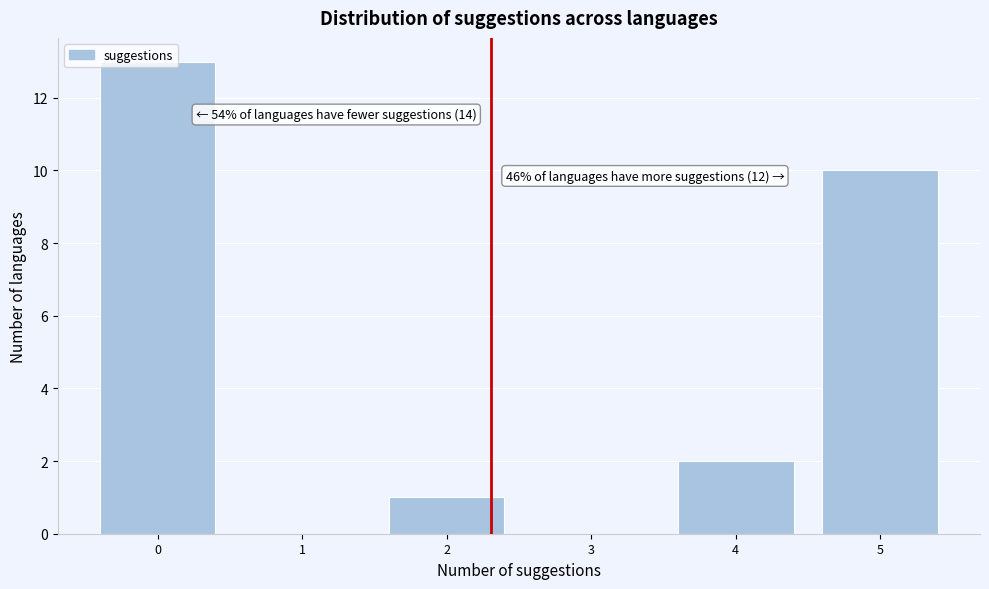

Which range on the x-axis has the tallest bar?

-0.5 to 0.5